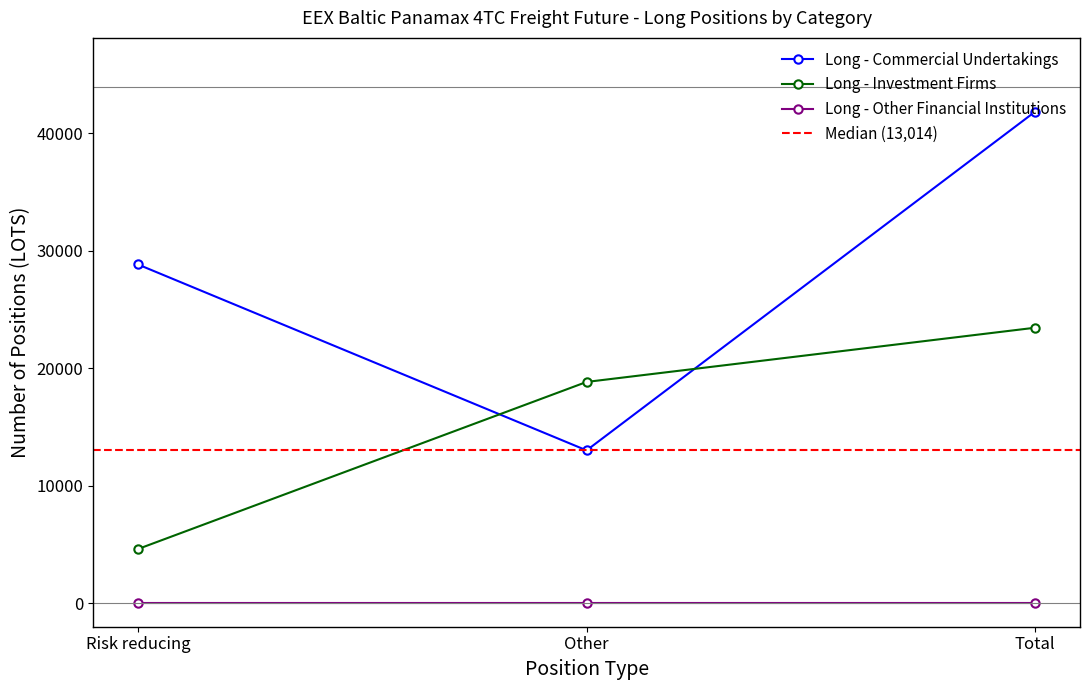

What is the average value of the Long - Investment Firms series?

15637.9